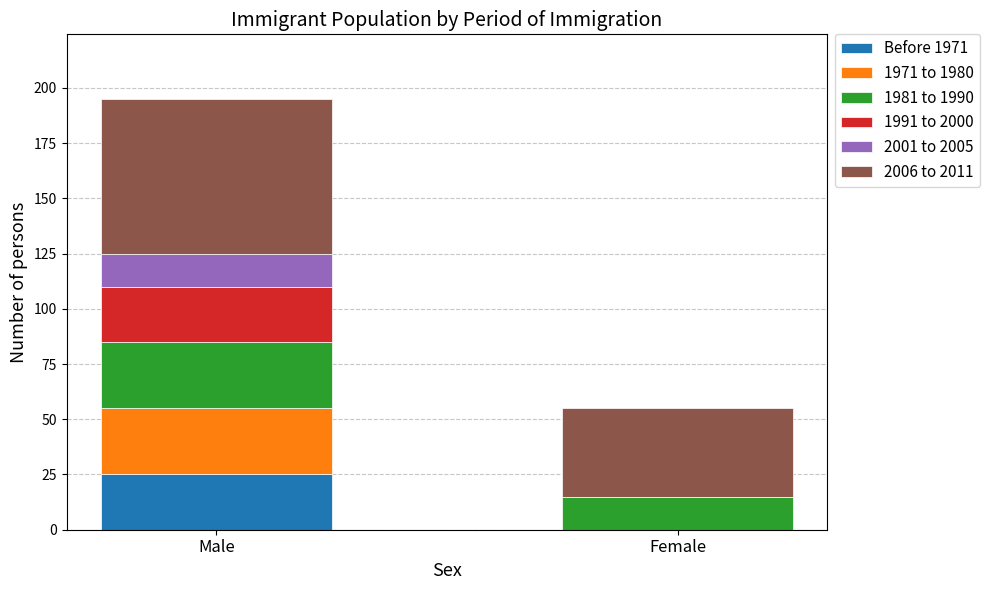

What is the sum of all Before 1971 values?

25